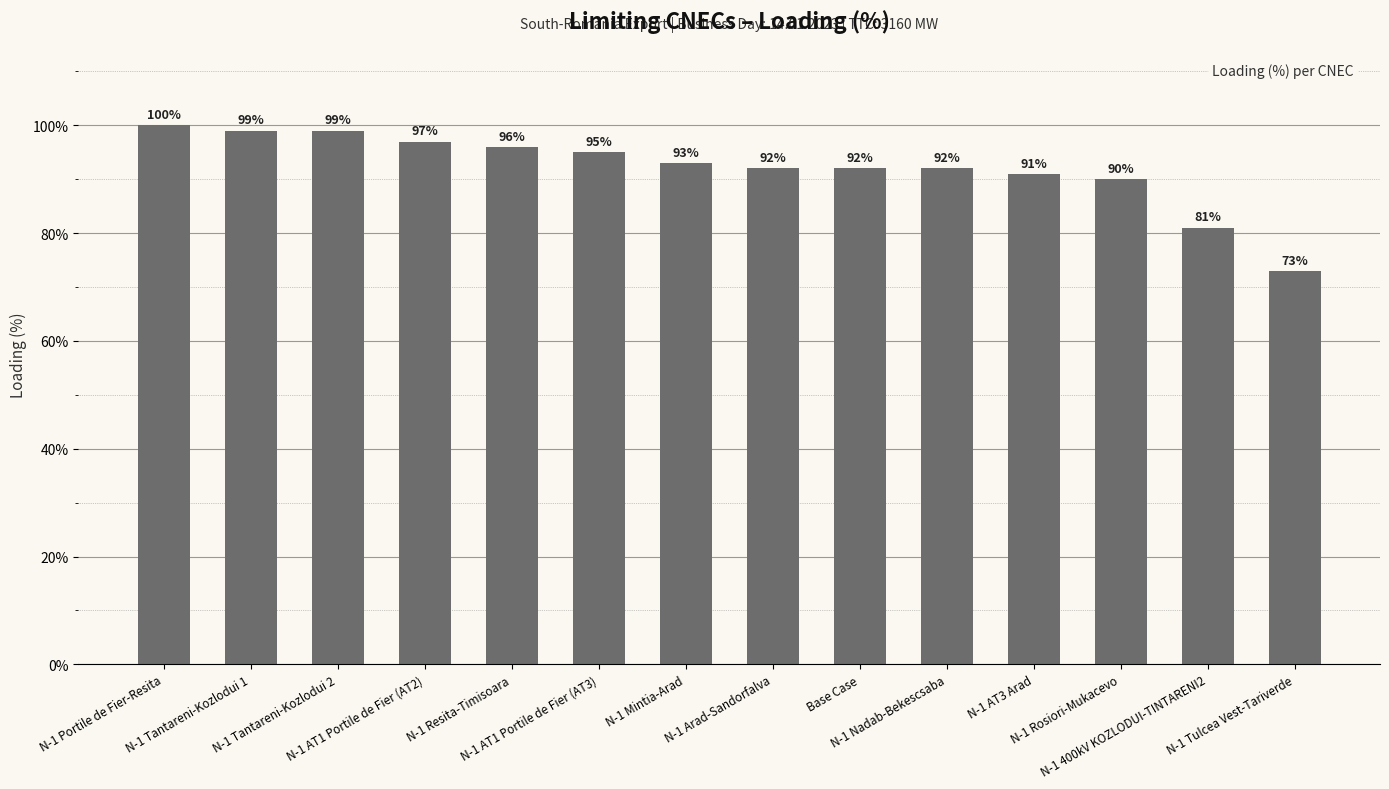

What position from the left is N-1 Resita-Timisoara?

5